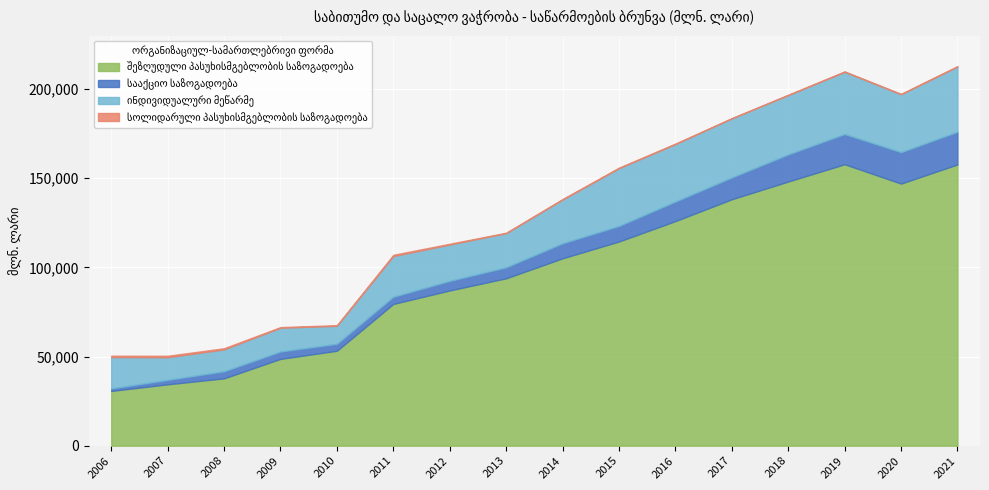

What is the sum of the შეზღუდული პასუხისმგებლობის საზოგადოება values at 2017 and 2006?

168850